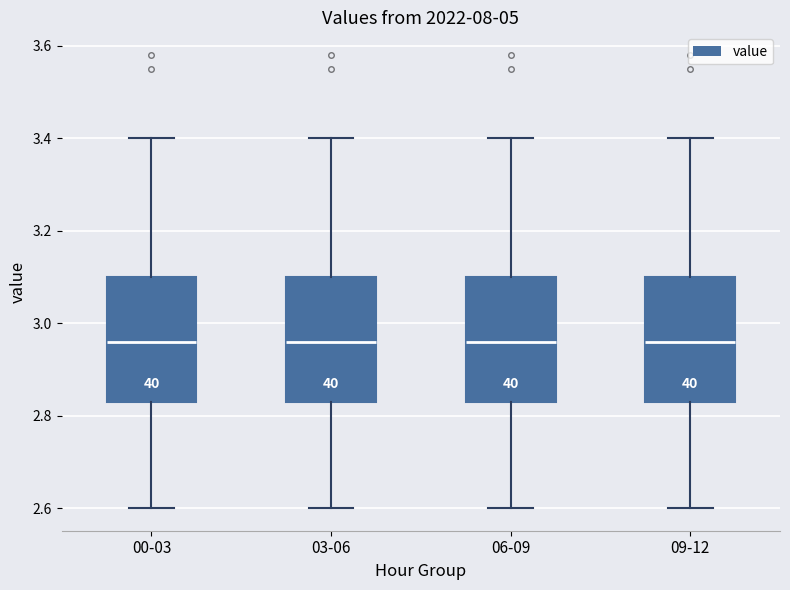

Reading left to right, read every box against the y-axis: the position of its median line, the range the box covers, and the ends of its whiskers. The values are not printed on the chart, so give them approximately, as read against the axis.

00-03: median 2.96, box 2.84 to 3.10, whiskers 2.60 to 3.40
03-06: median 2.96, box 2.84 to 3.10, whiskers 2.60 to 3.40
06-09: median 2.96, box 2.84 to 3.10, whiskers 2.60 to 3.40
09-12: median 2.96, box 2.84 to 3.10, whiskers 2.60 to 3.40